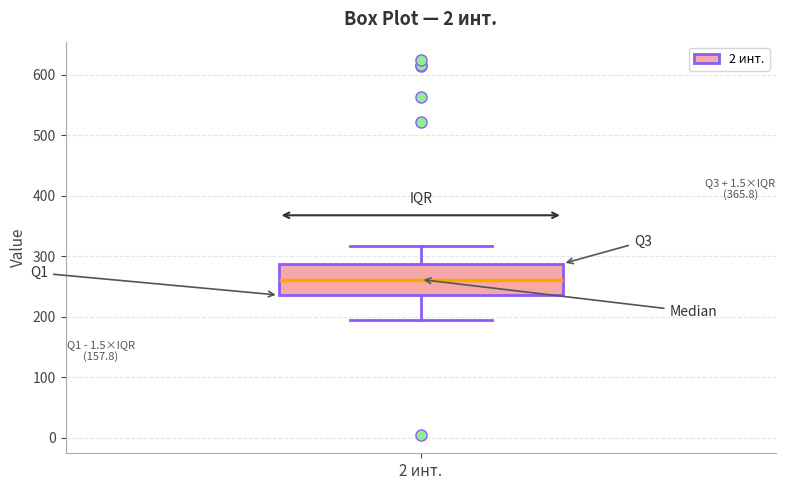

Where does the median line of the box for 2 инт. sit on the y-axis? The values are not printed on the chart, so give them approximately, as read against the axis.

260